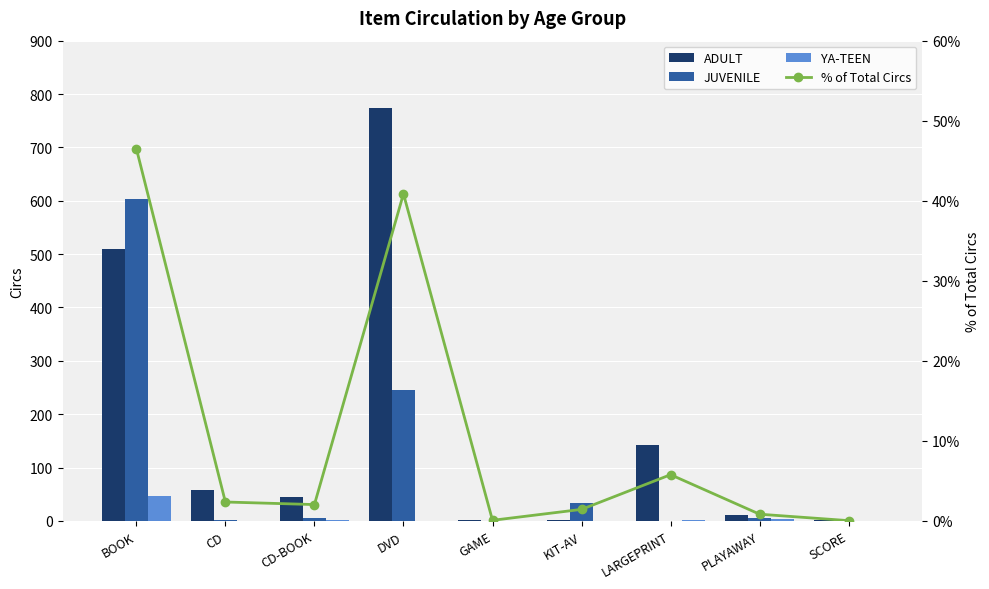

How many groups of bars are there?

9